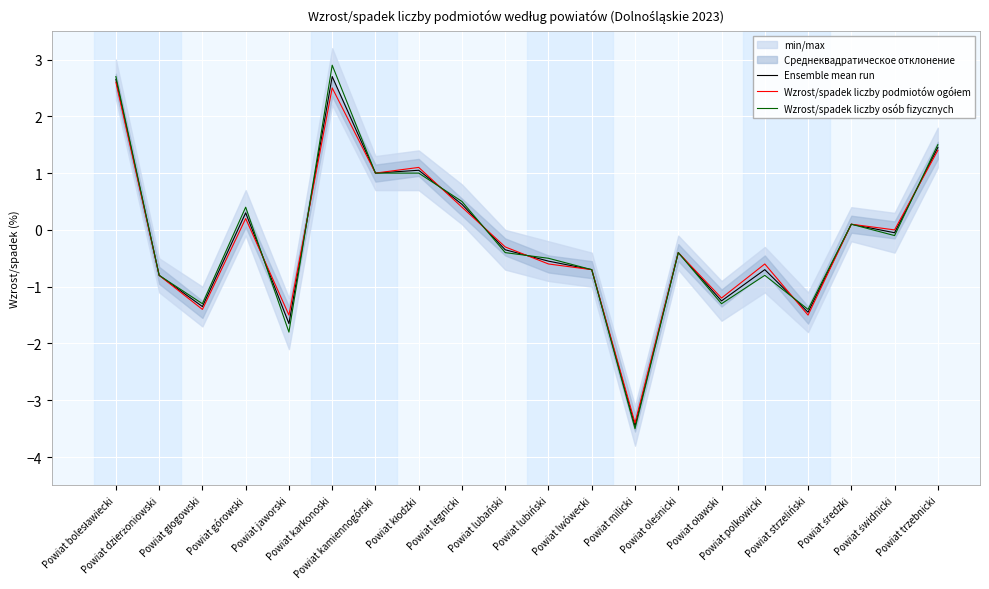

What is the total value across all series at Powiat lubiński?

-1.6